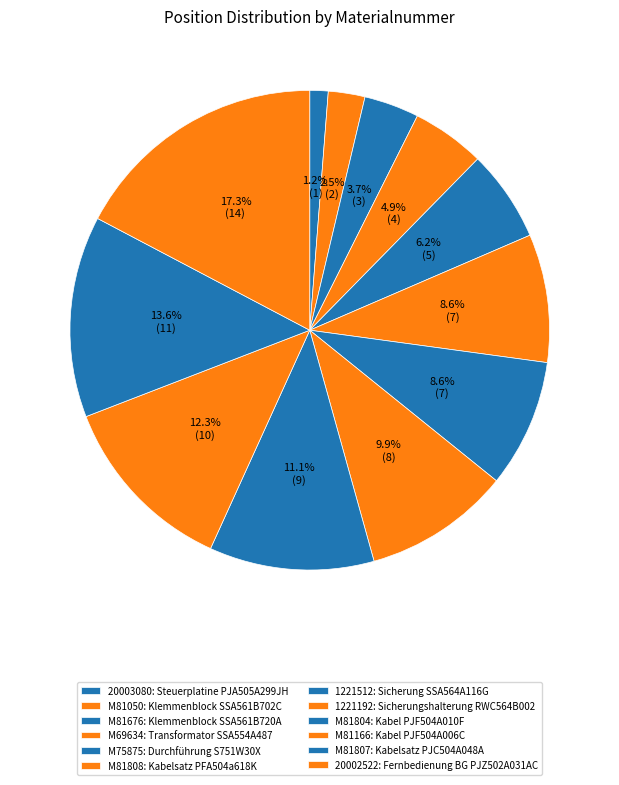

What is the largest slice in the pie chart?

20002522